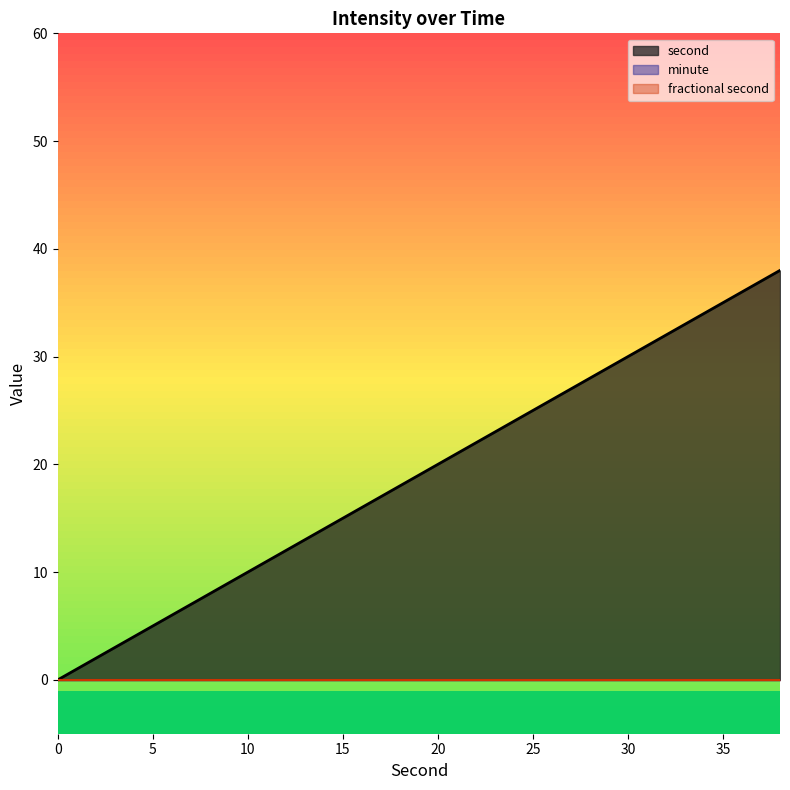

True or false: second and minute cross at least once.

False